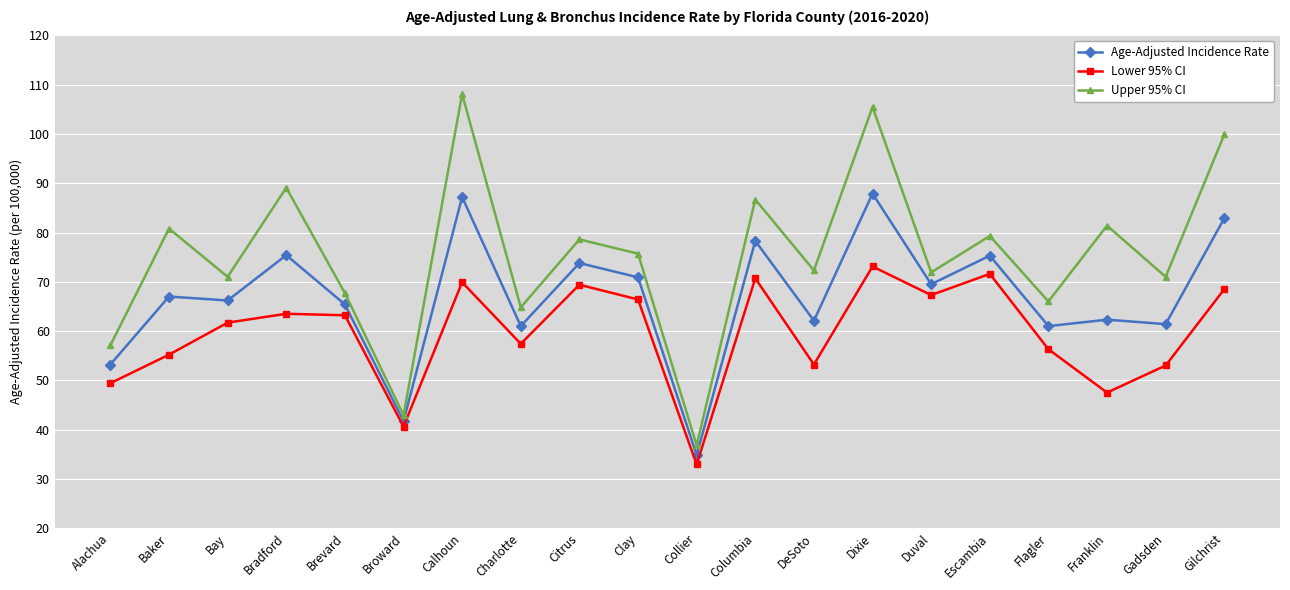

Does the chart display data point markers on the line(s)?

Yes